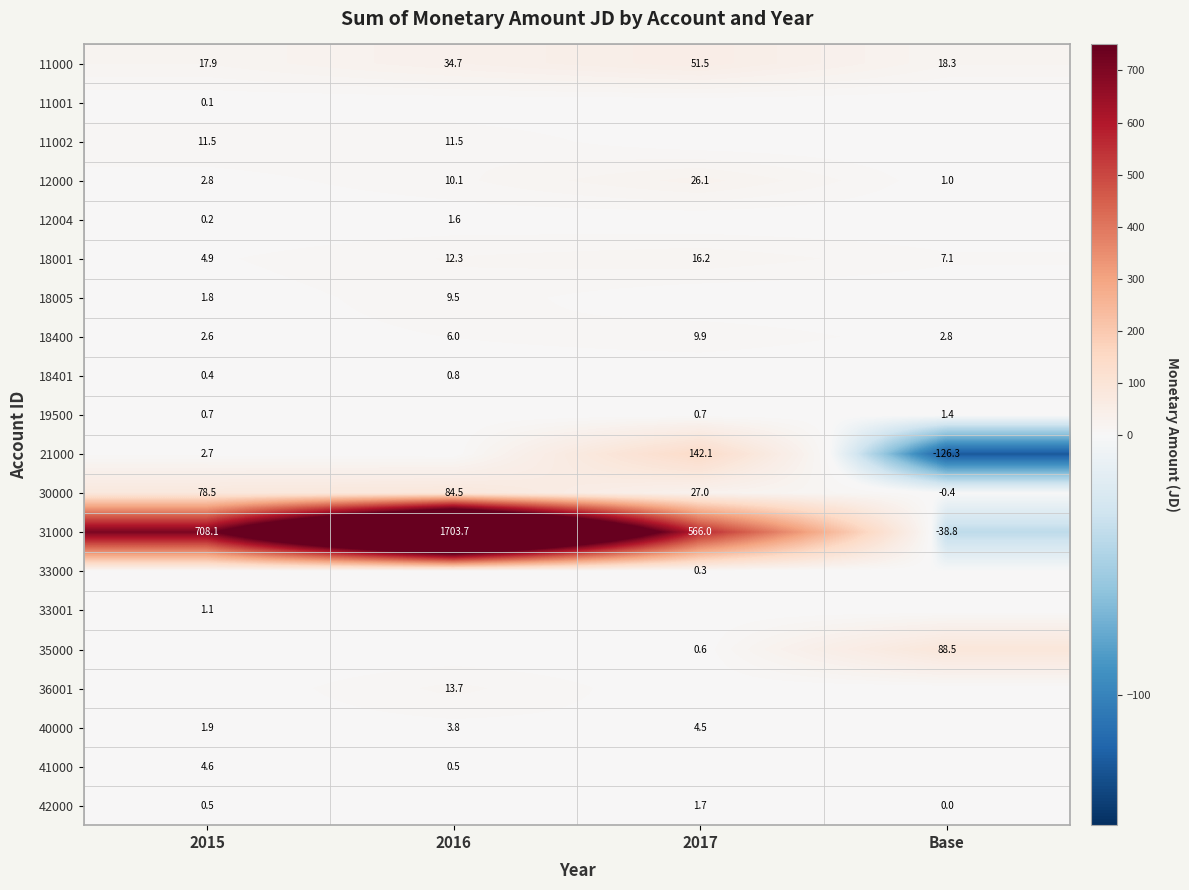

True or false: 11000 has a value of 9.2 at 2016.

False